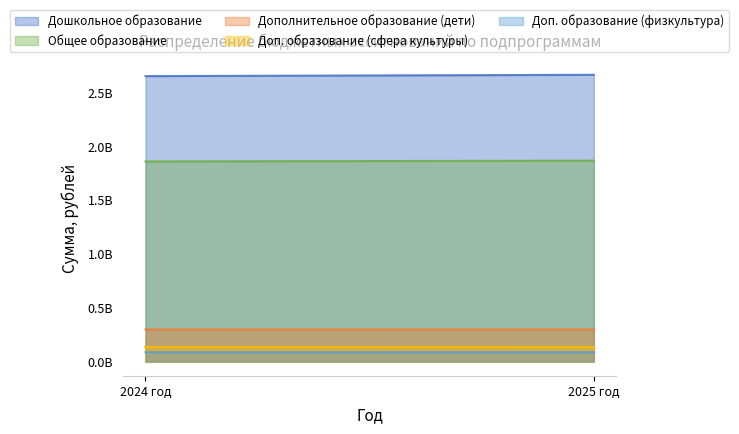

What is the difference between the maximum and minimum values in the Доп. образование (сфера культуры) series?

177300